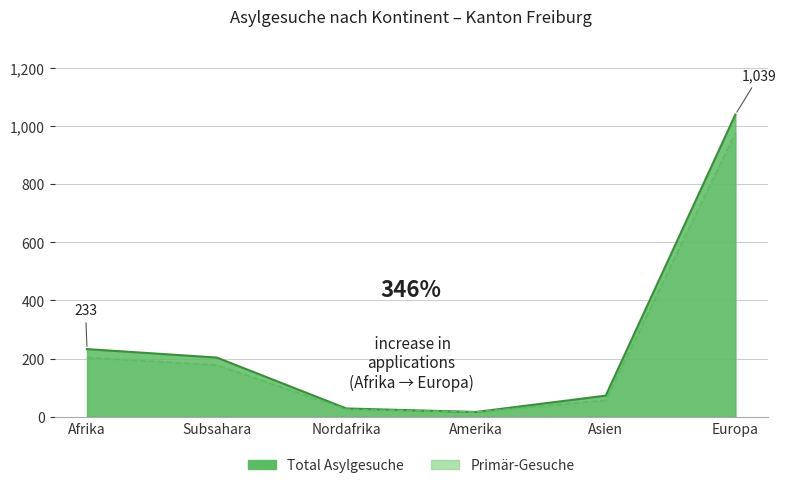

What is the difference between the second highest and second lowest values in the Primär-Gesuche series?

178